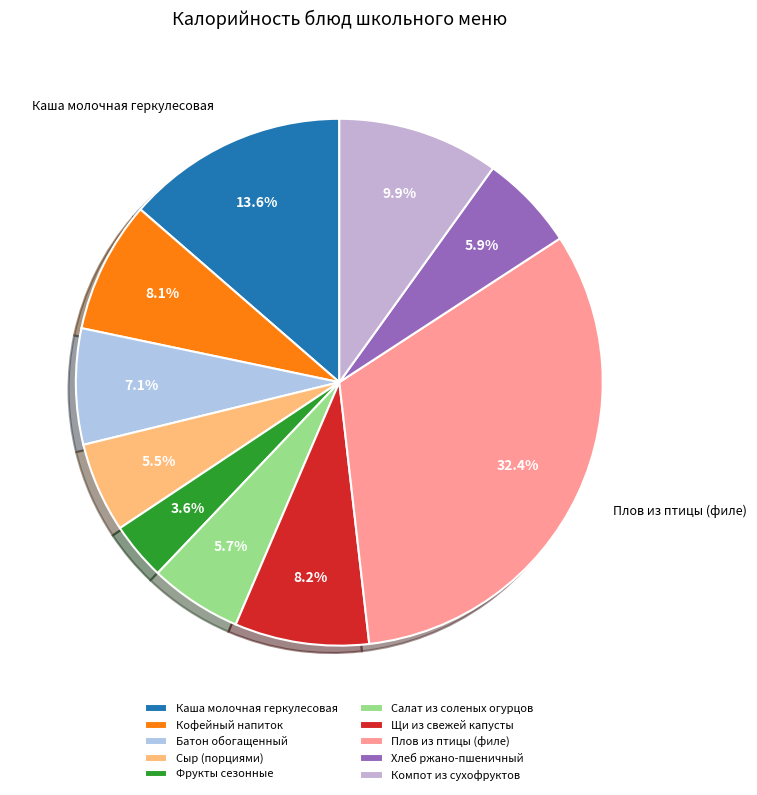

Which has a higher value, Сыр (порциями) or Кофейный напиток?

Кофейный напиток